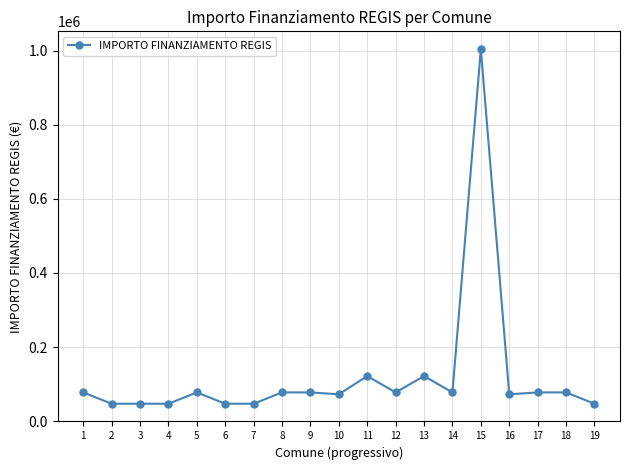

The value at 14 is 77897. True or false?

True